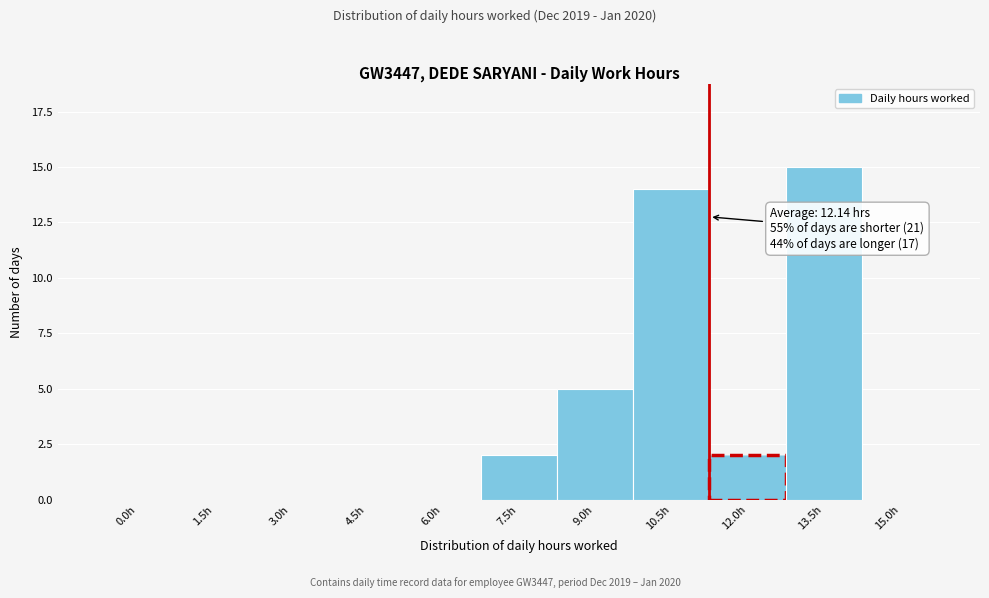

Reading right to left, extract all data points from this chart.

15.0h=0	13.5h=15	12.0h=2	10.5h=14	9.0h=5	7.5h=2	6.0h=0	4.5h=0	3.0h=0	1.5h=0	0.0h=0